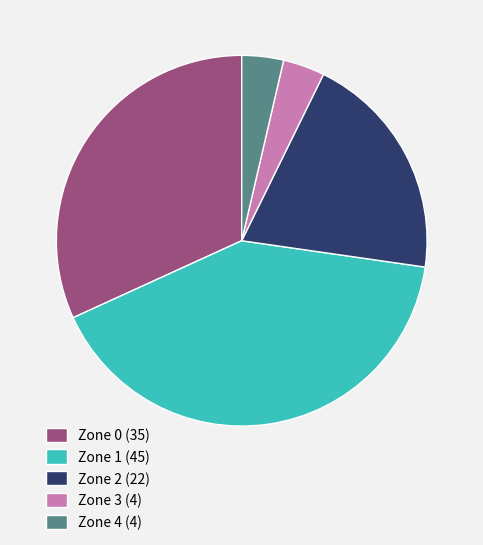

Is there any slice that represents more than half of the pie?

No